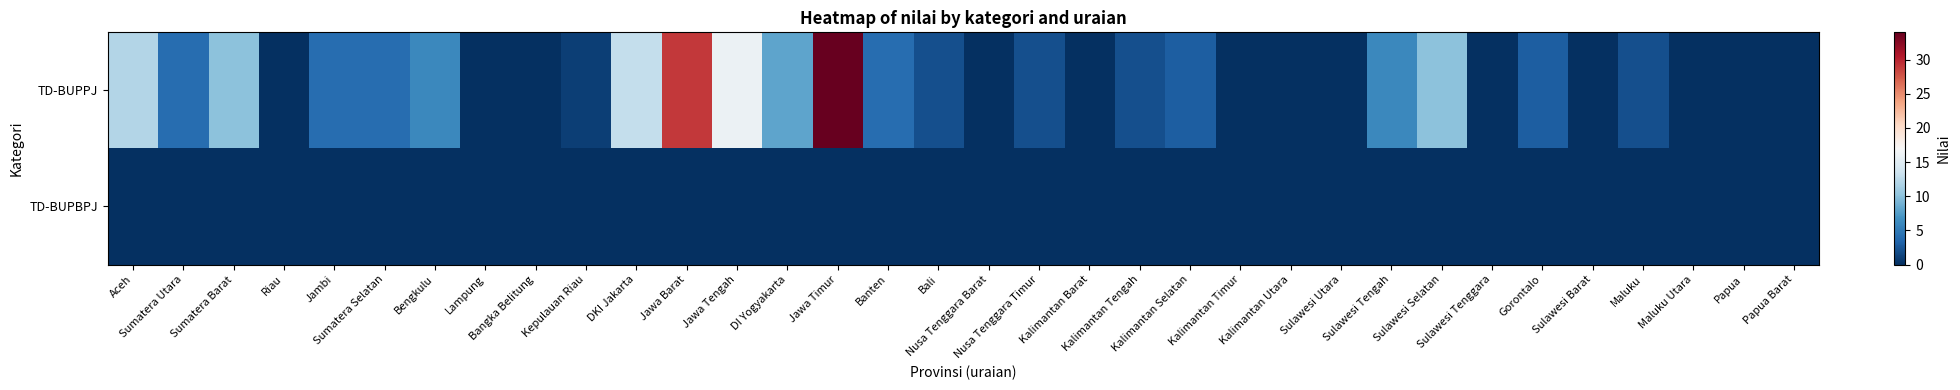

What is the total value across all series at Aceh?

12